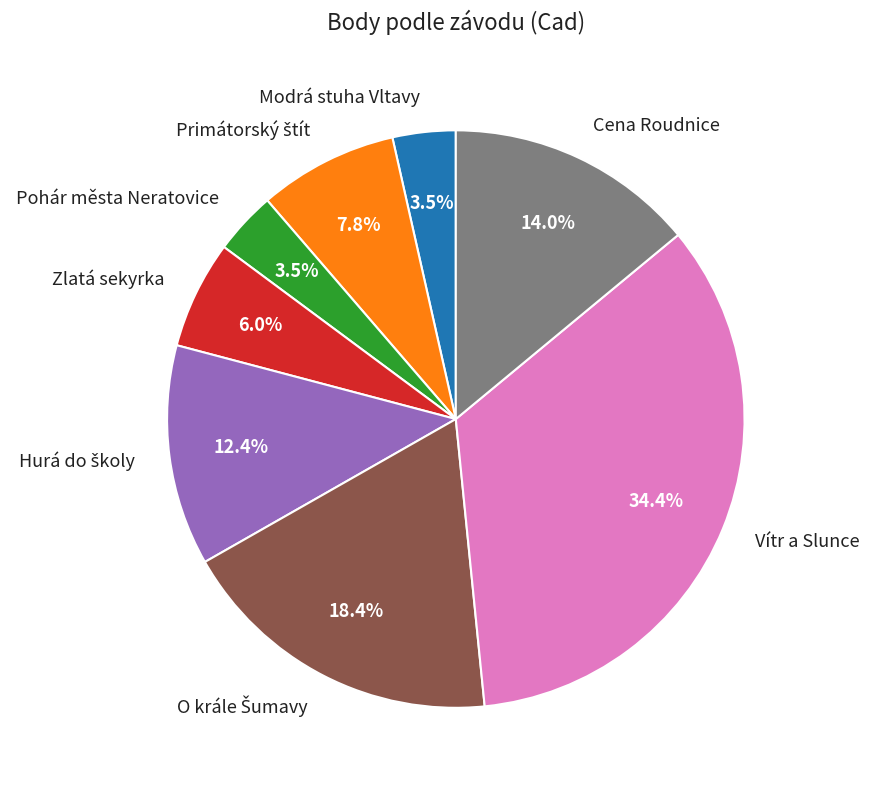

Count the number of slices in the pie.

8